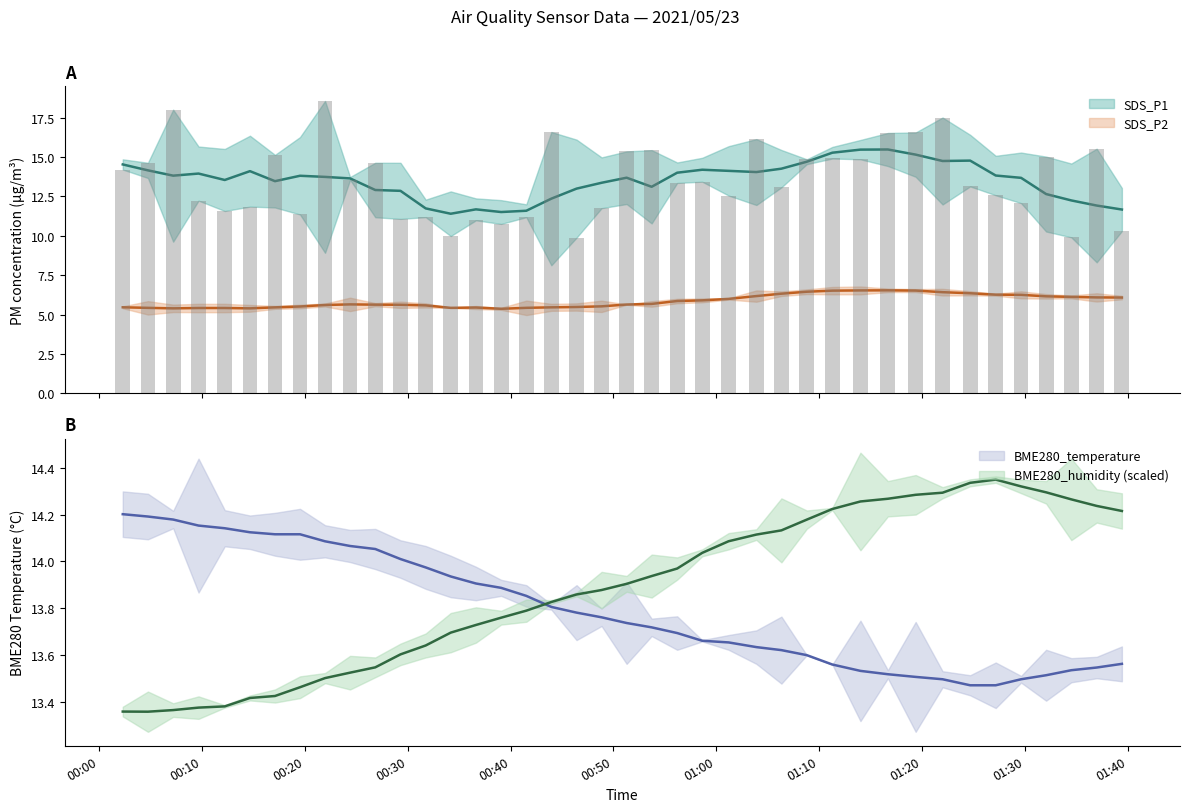

At which label does SDS_P1 reach its peak?

01:20